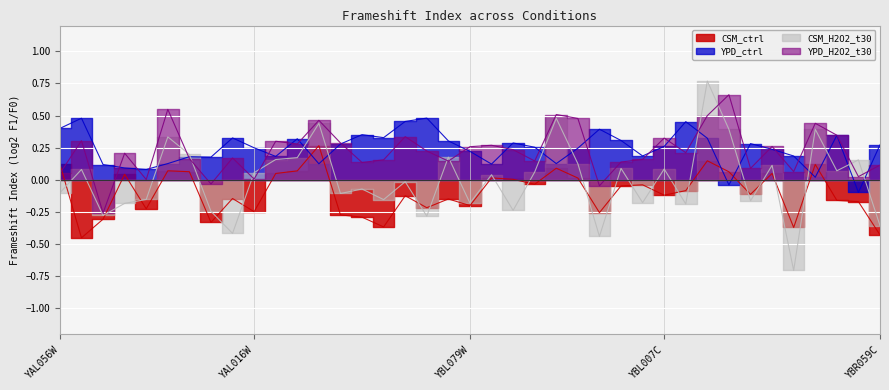

At which category does YPD_ctrl reach its first local valley?

YAL039C